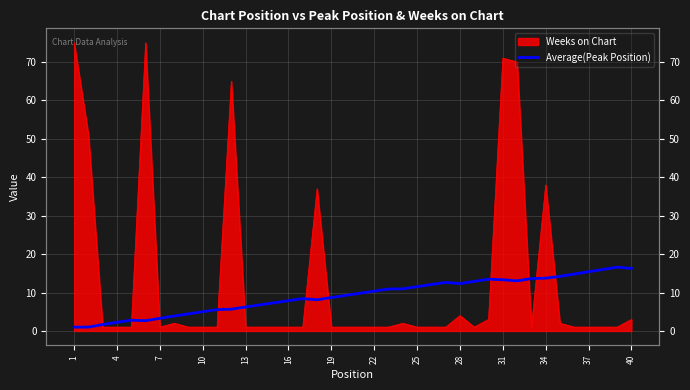

What is the difference between the maximum and minimum values?

15.6